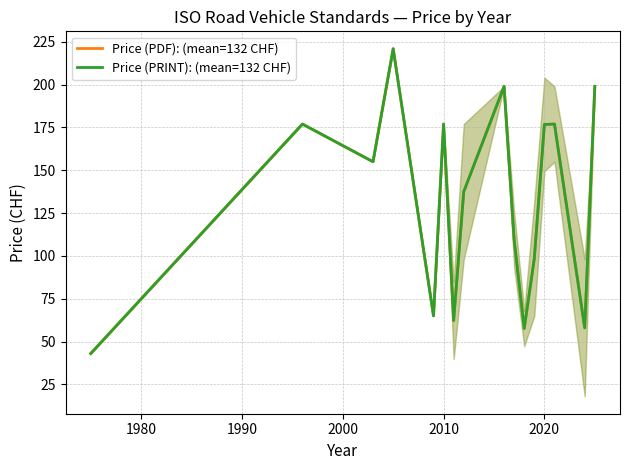

What is the sum of all Price (PRINT): (mean=132 CHF) values?

2113.0